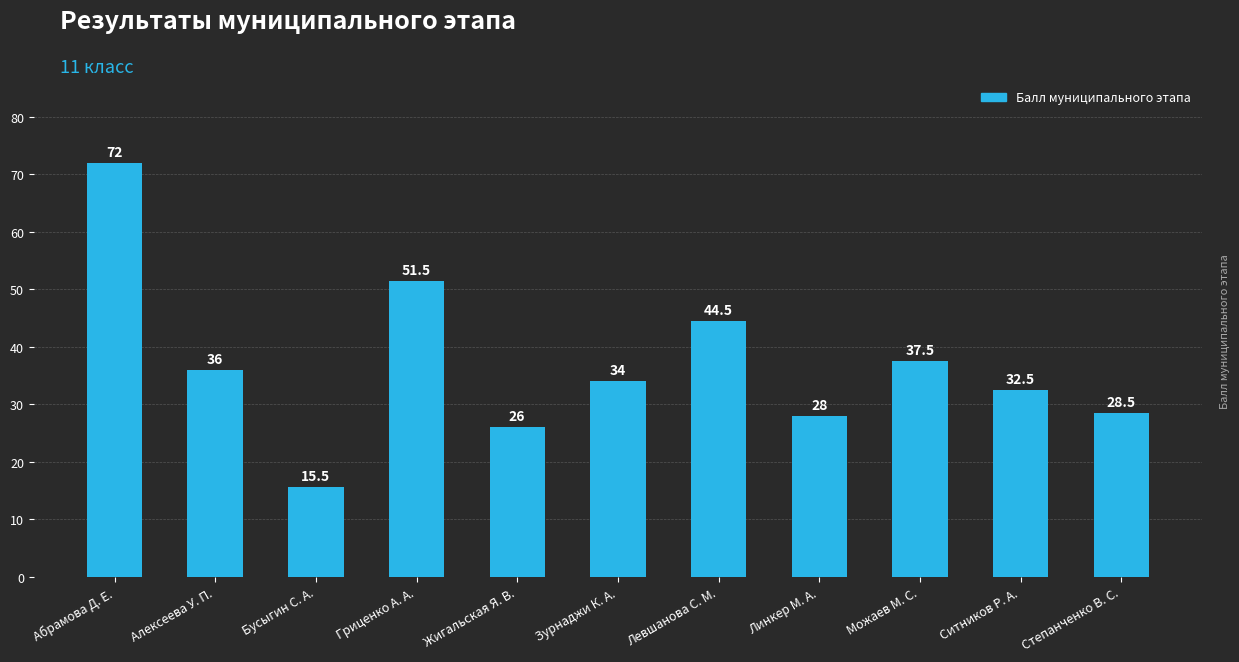

Reading left to right, what are all the values shown in this chart?

72.0	36.0	15.5	51.5	26.0	34.0	44.5	28.0	37.5	32.5	28.5